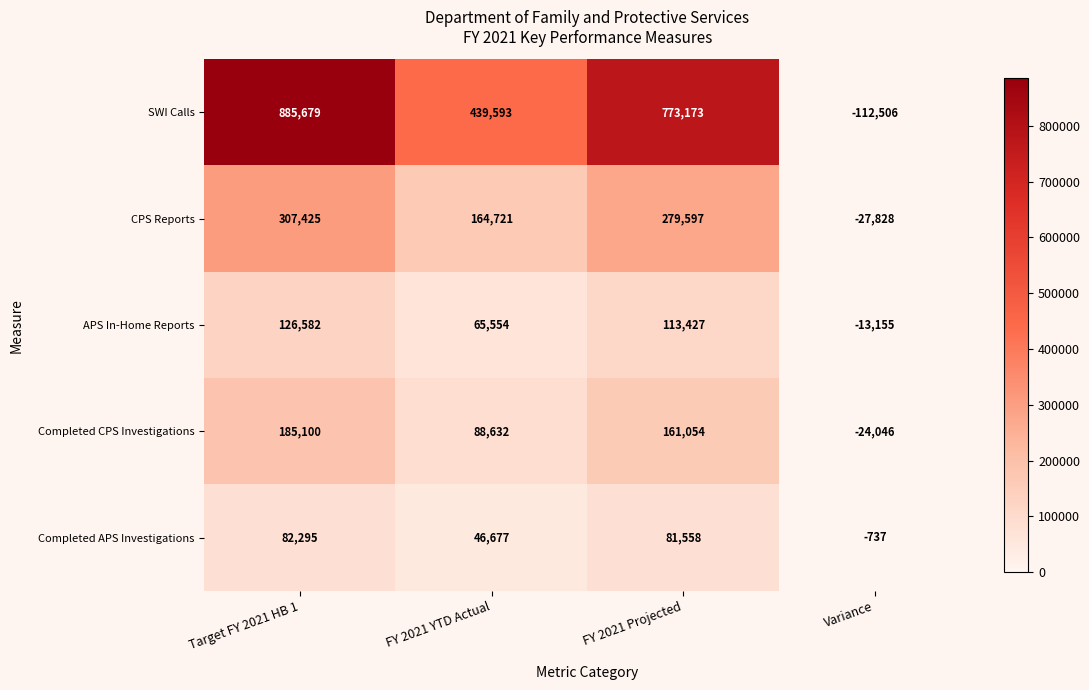

At Target FY 2021 HB 1, list the series in order from smallest to largest.

Completed APS Investigations, APS In-Home Reports, Completed CPS Investigations, CPS Reports, SWI Calls